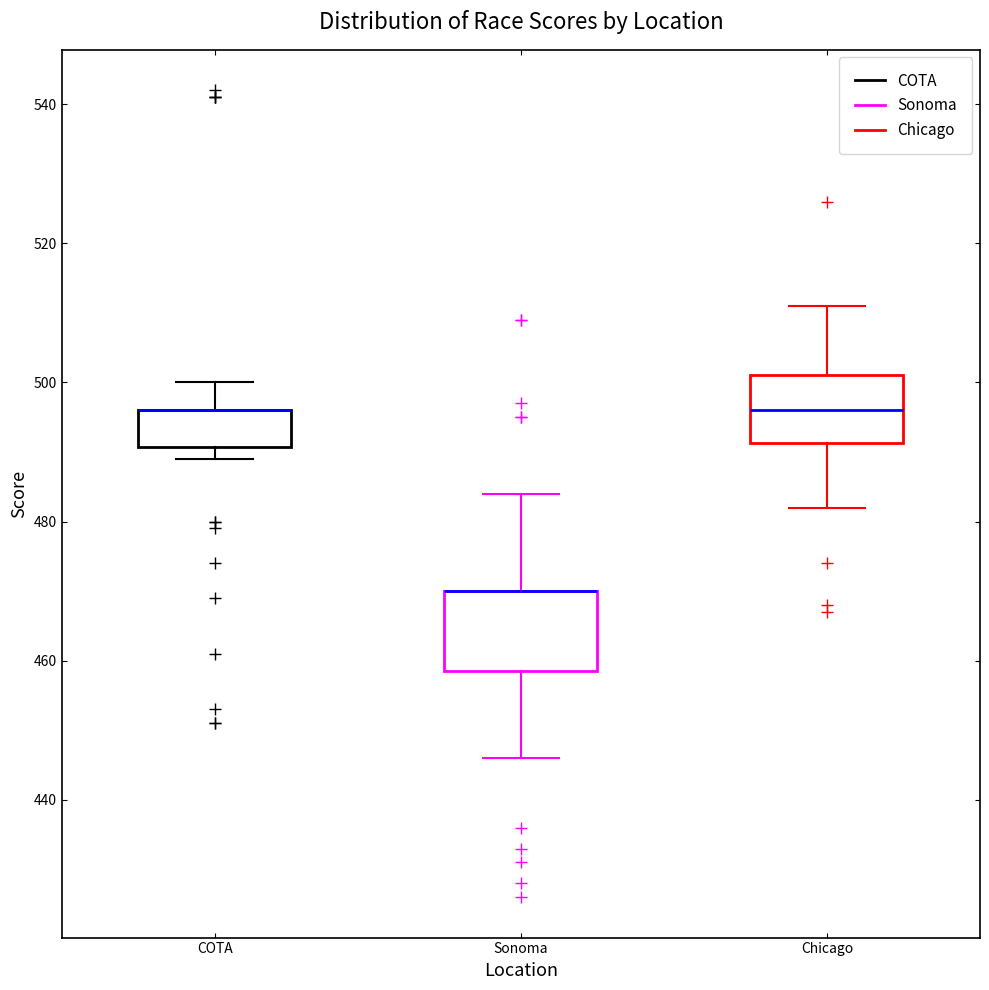

Reading left to right, transcribe this box plot: for each box, give where its median line is, the range the box spans, and where its two whiskers end, as read against the y-axis. The values are not printed on the chart, so give them approximately, as read against the axis.

COTA: median 496 (drawn on the box's upper edge), box 490 to 496, whiskers 490 (just below the box's lower edge) to 500
Sonoma: median 470 (drawn on the box's upper edge), box 458 to 470, whiskers 446 to 484
Chicago: median 496, box 492 to 502, whiskers 482 to 512